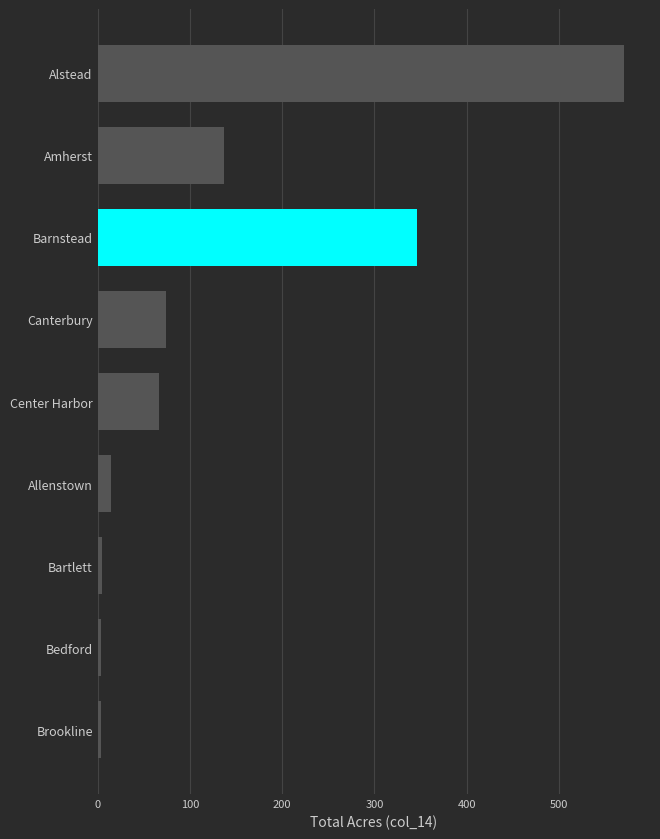

Are the bars grouped side by side (vs. stacked)?

No